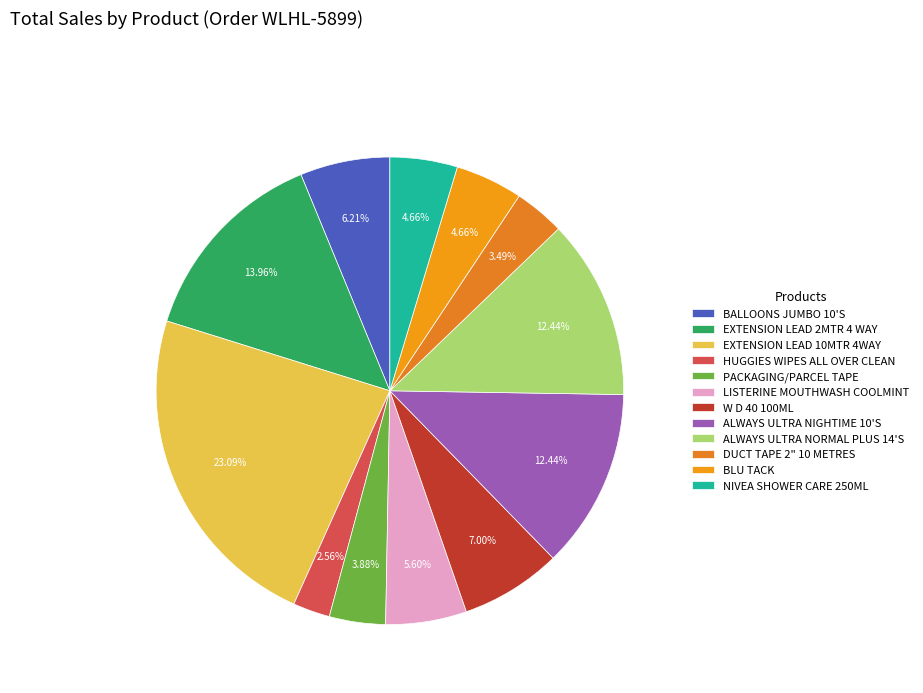

What portion of the pie excludes NIVEA SHOWER CARE 250ML?

95.3%